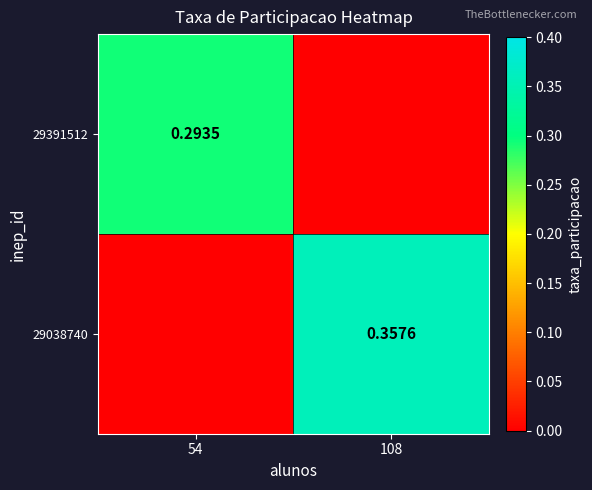

Rank the series by their maximum value, from lowest to highest.

29391512, 29038740